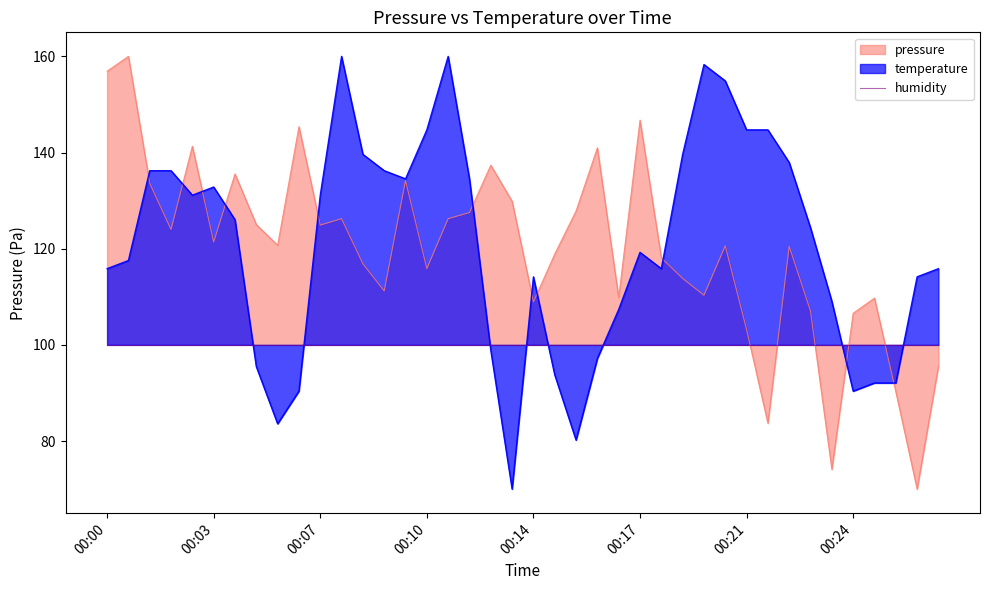

How many data points in temperature are less than 124?

20